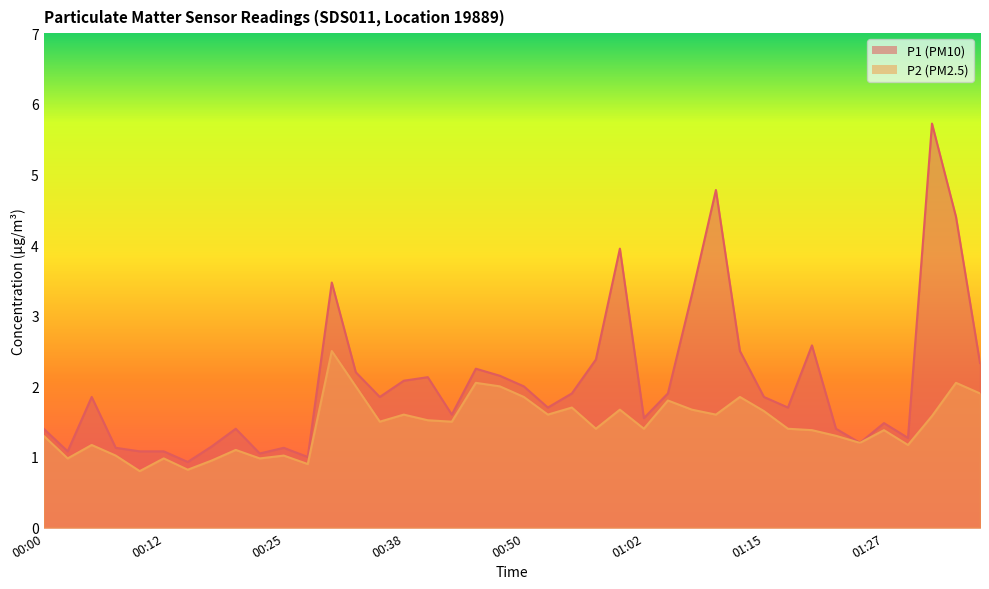

True or false: P1 and P2 cross at least once.

False